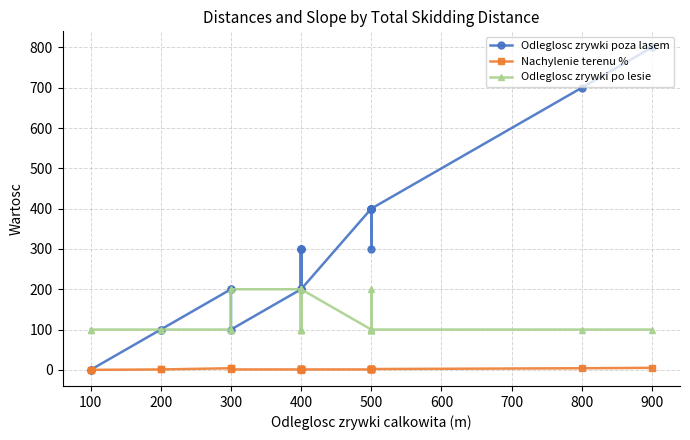

Which series has the largest range (max minus min)?

Odleglosc zrywki poza lasem